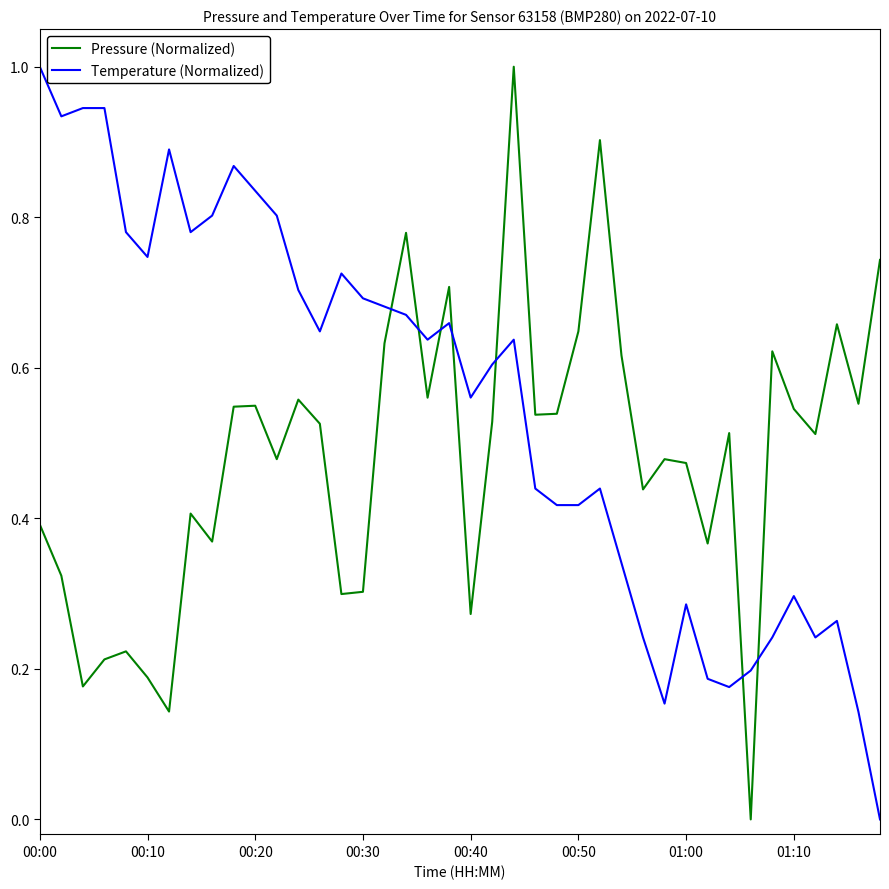

Which series has the largest total across all categories?

Temperature (Normalized)